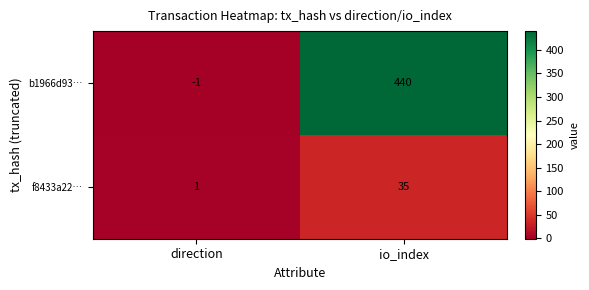

Which series has the largest range (max minus min)?

b1966d93…